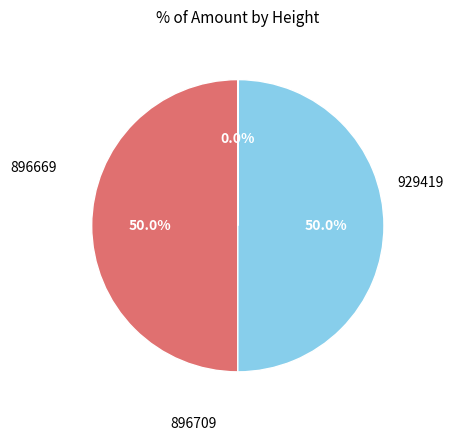

How many slices are in this pie chart?

3